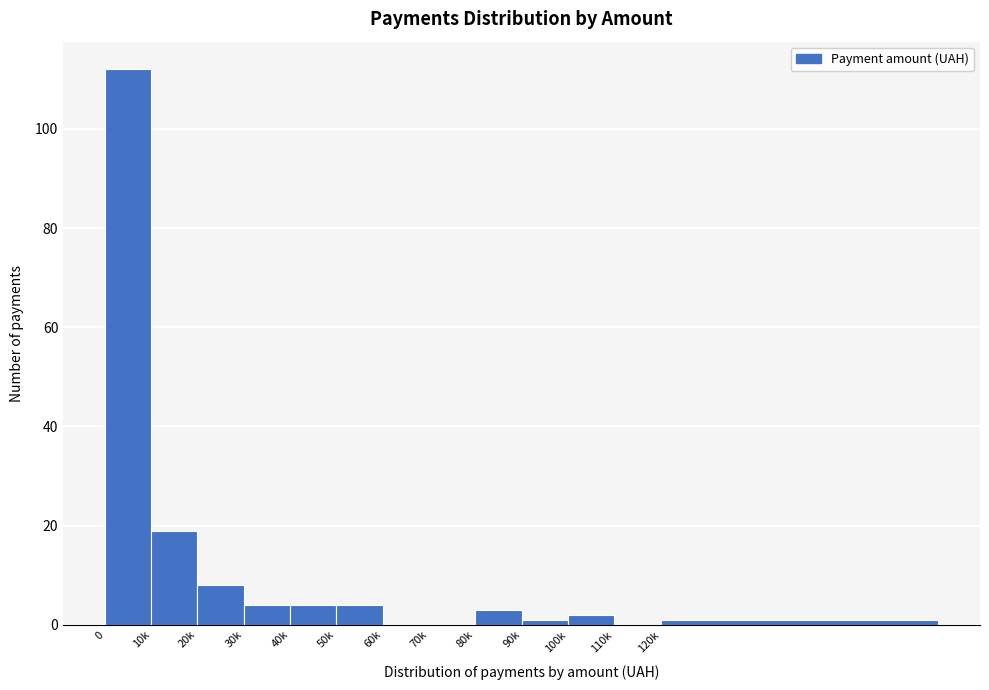

Reading left to right, transcribe all the data shown in this chart.

0=112	10k=19	20k=8	30k=4	40k=4	50k=4	60k=0	70k=0	80k=3	90k=1	100k=2	110k=0	120k=1